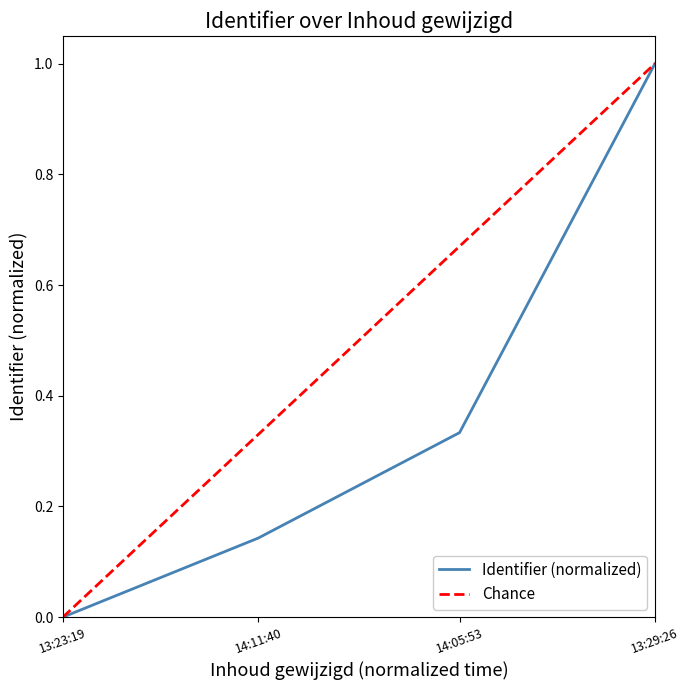

Is it true that Identifier (normalized) equals 0.6 at 13:29:26?

False